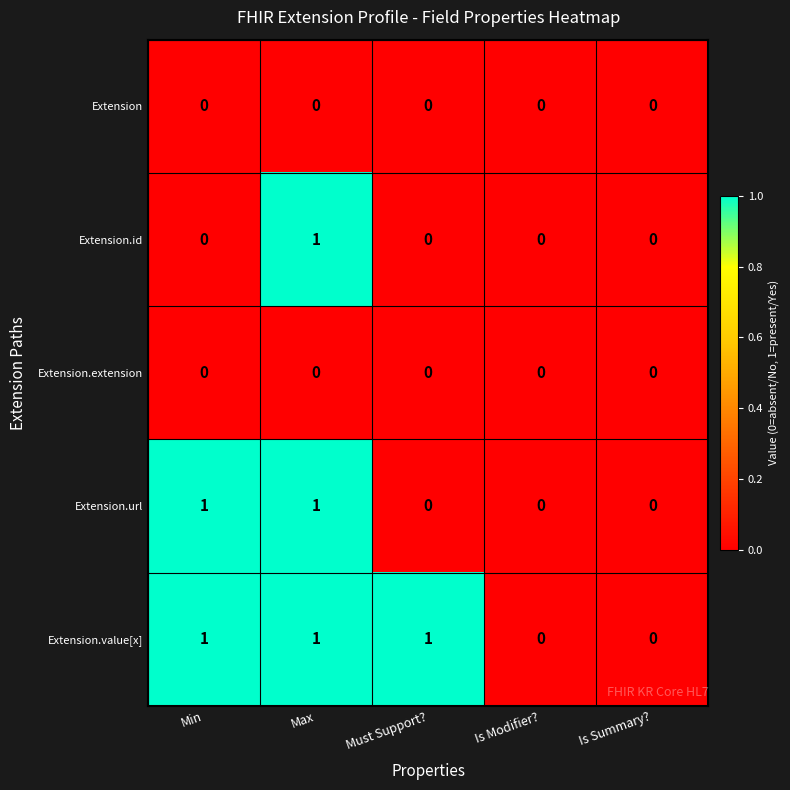

At which label does Extension.id reach its peak?

Max